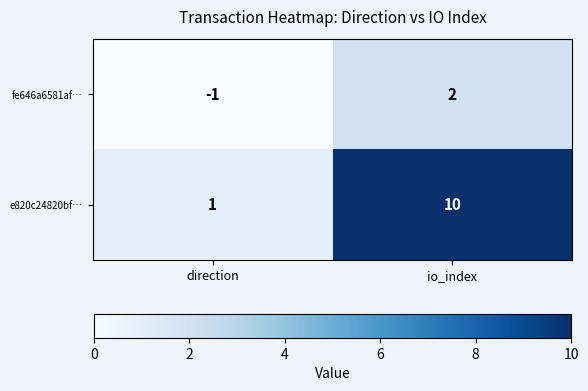

At which category is the sum across all series the highest?

io_index